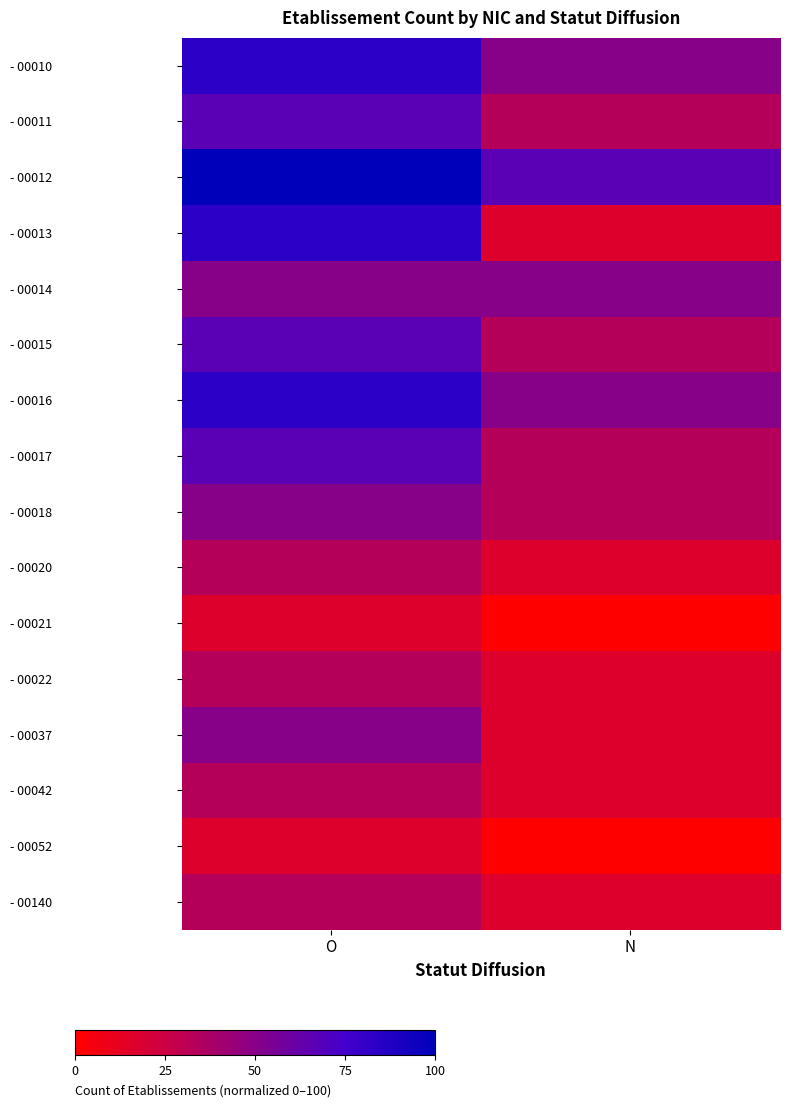

What is the difference between the highest and lowest values at N?

66.7